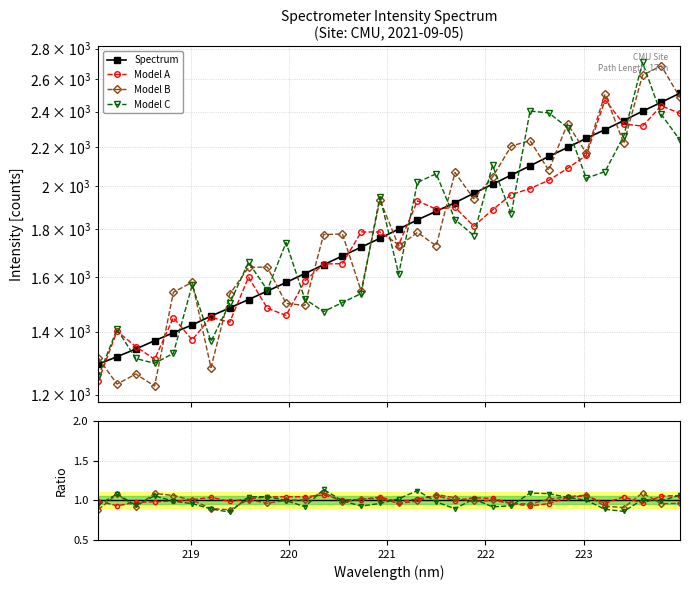

What is the label of the 20th point from the left?

221.6902